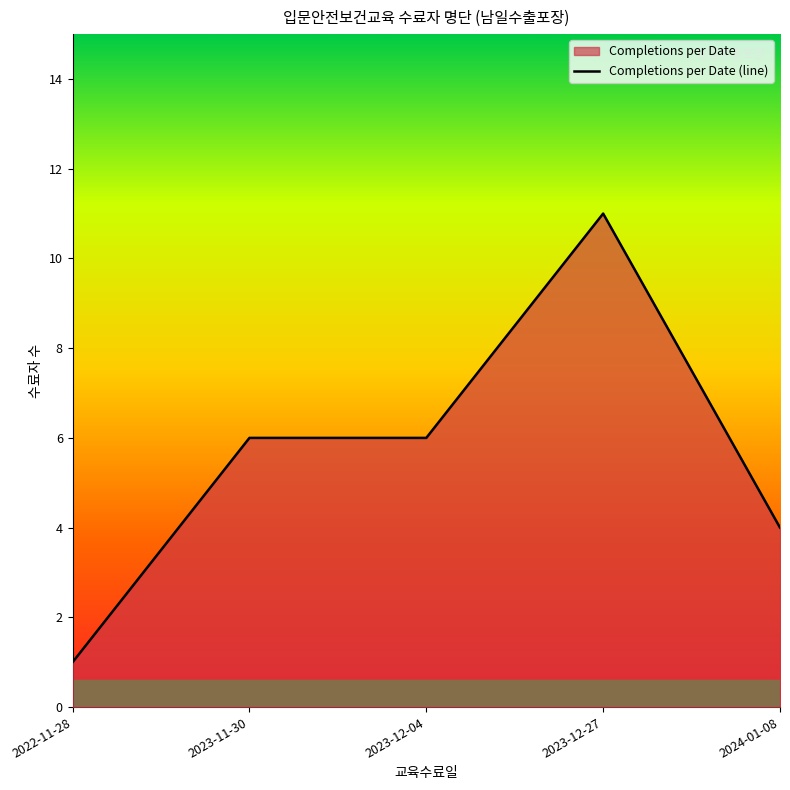

Where is the data nearest to the value 6?

2023-11-30